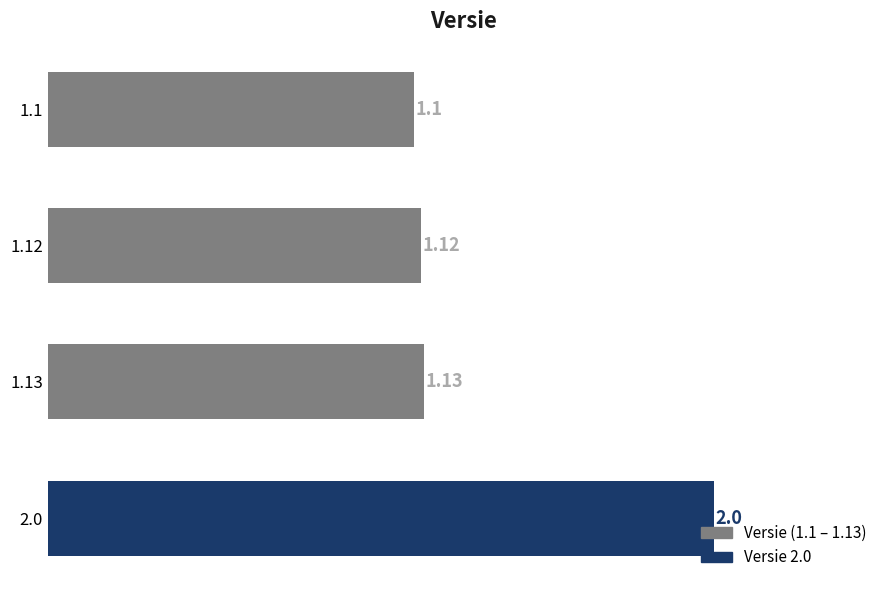

Rank the categories by value from highest to lowest.

2.0, 1.13, 1.12, 1.1